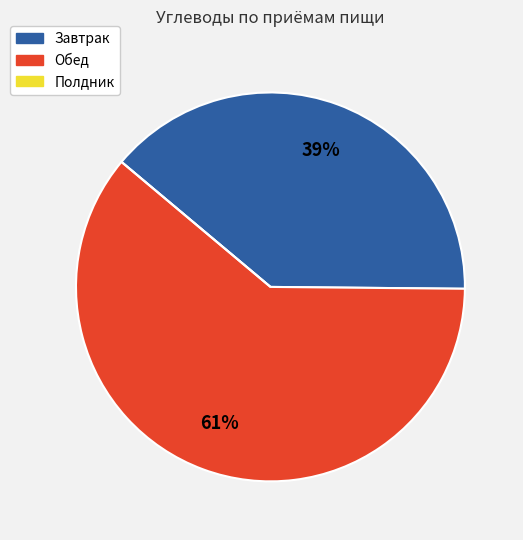

Which slice is the largest?

Обед